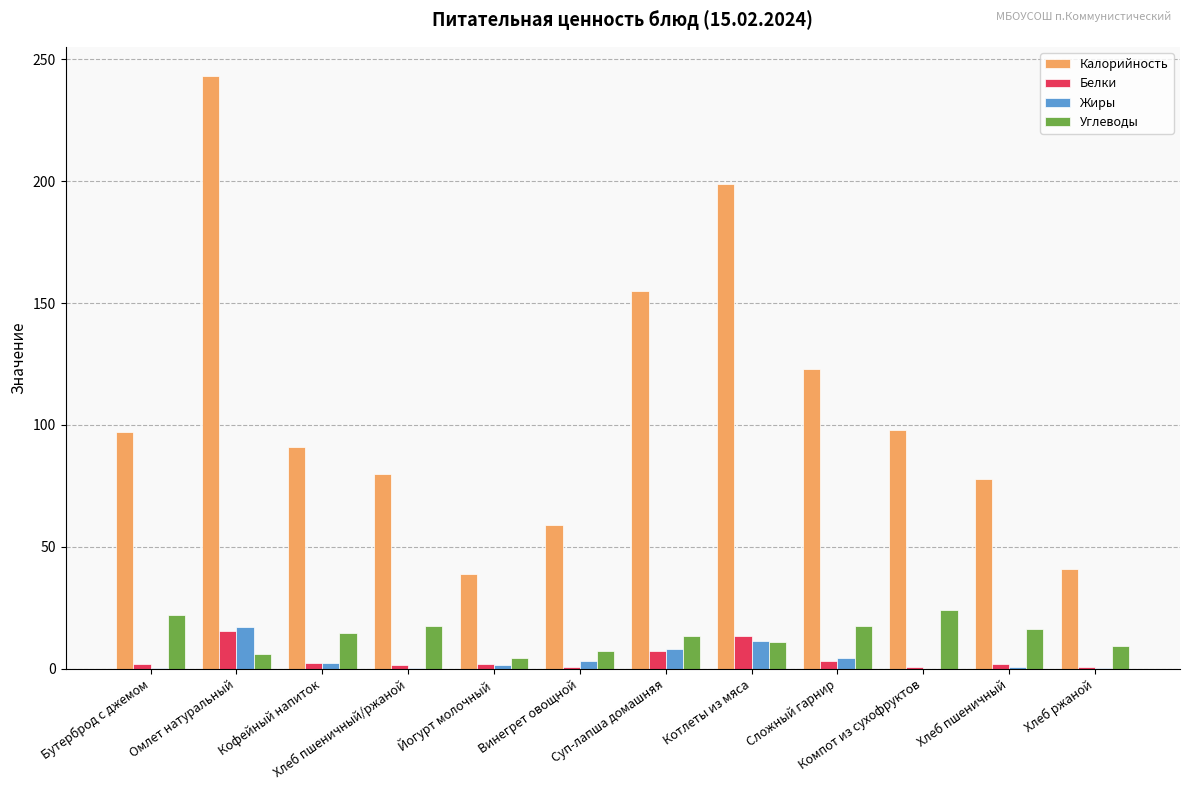

At which label does Жиры reach its peak?

Омлет натуральный